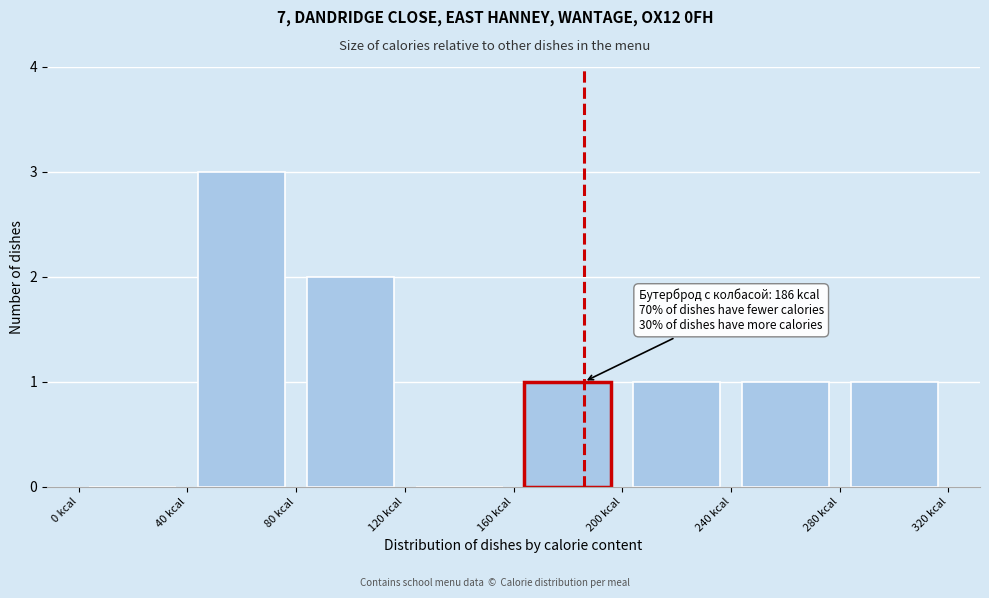

Which range on the x-axis has the tallest bar?

40 to 80